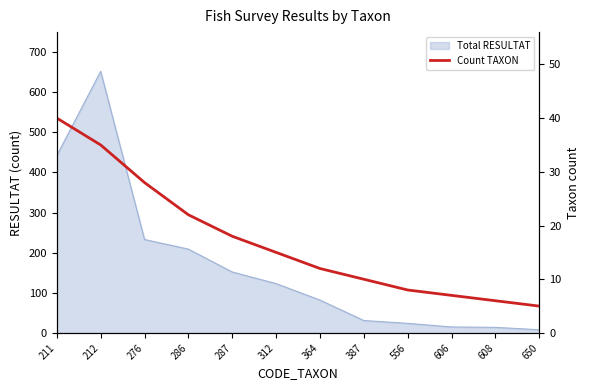

True or false: the data shows 9 at 650.

False